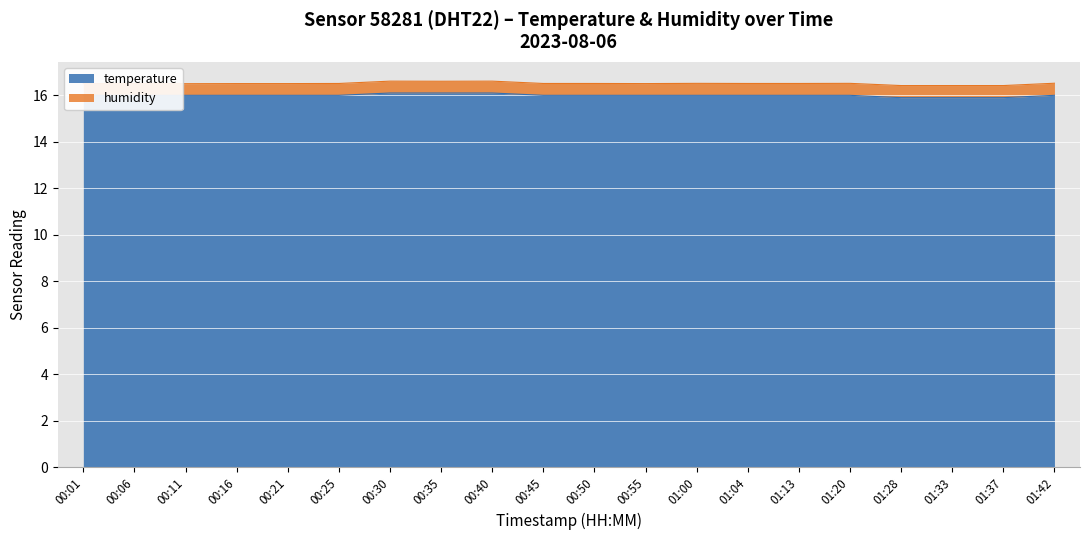

Where is the data nearest to the value 16?

00:01